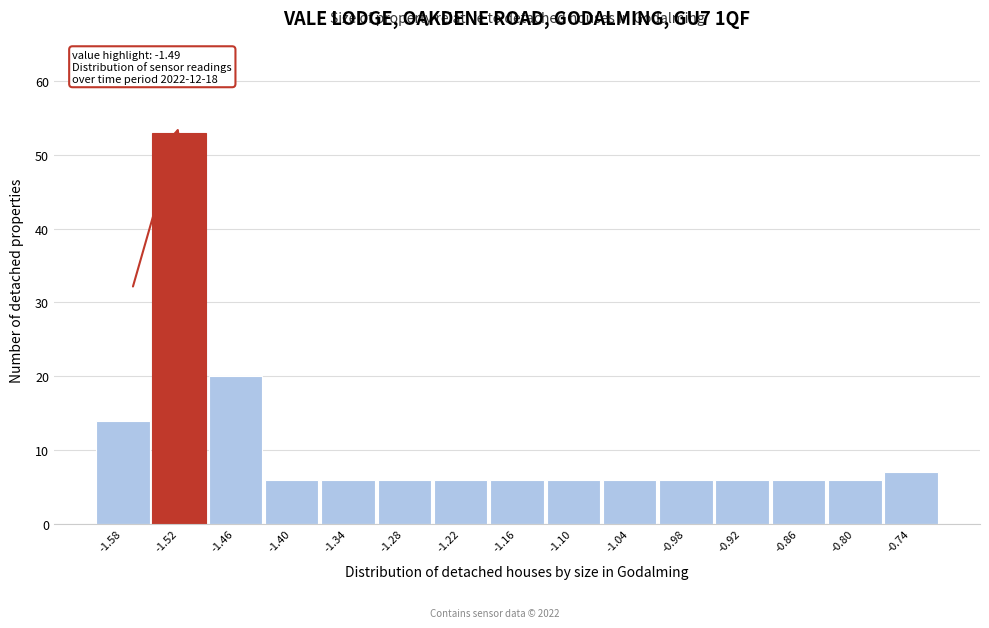

Reading left to right, extract all data points from this chart.

14	53	20	6	6	6	6	6	6	6	6	6	6	6	7